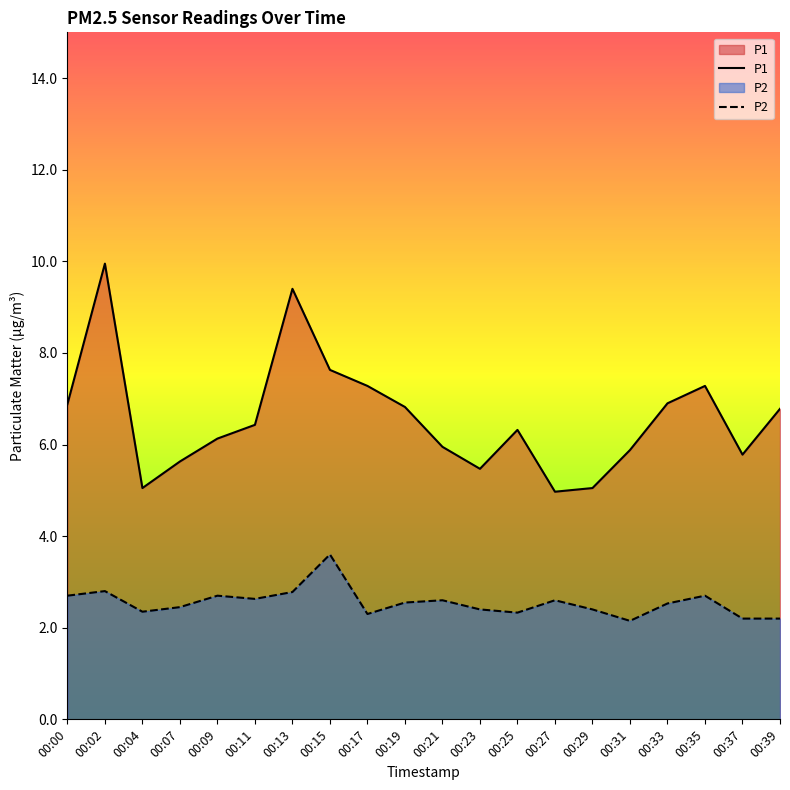

What is the value of the P2 point at the 4th from the left?

2.5